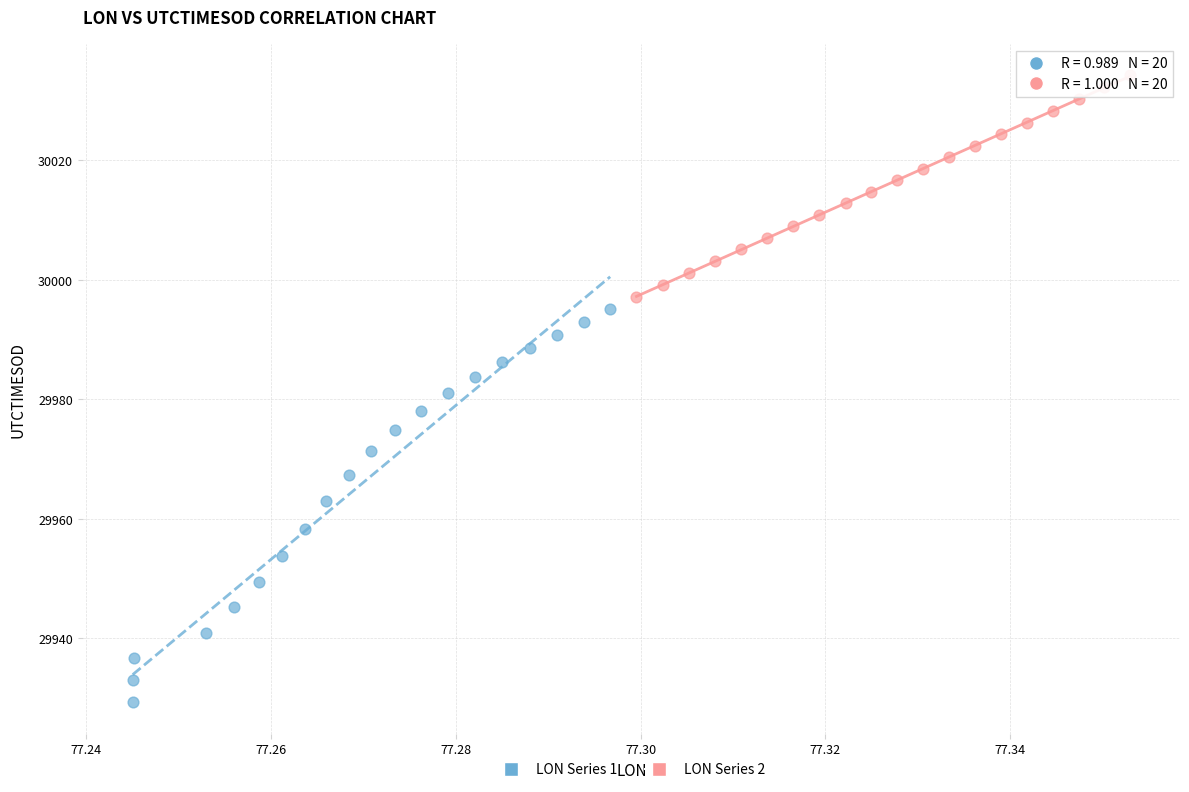

What are all the series names shown in the legend?

LON Series 1, LON Series 2